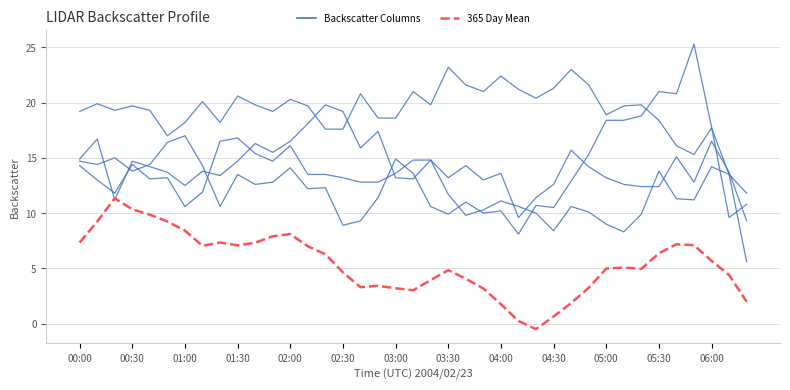

Does the chart display data point markers on the line(s)?

No